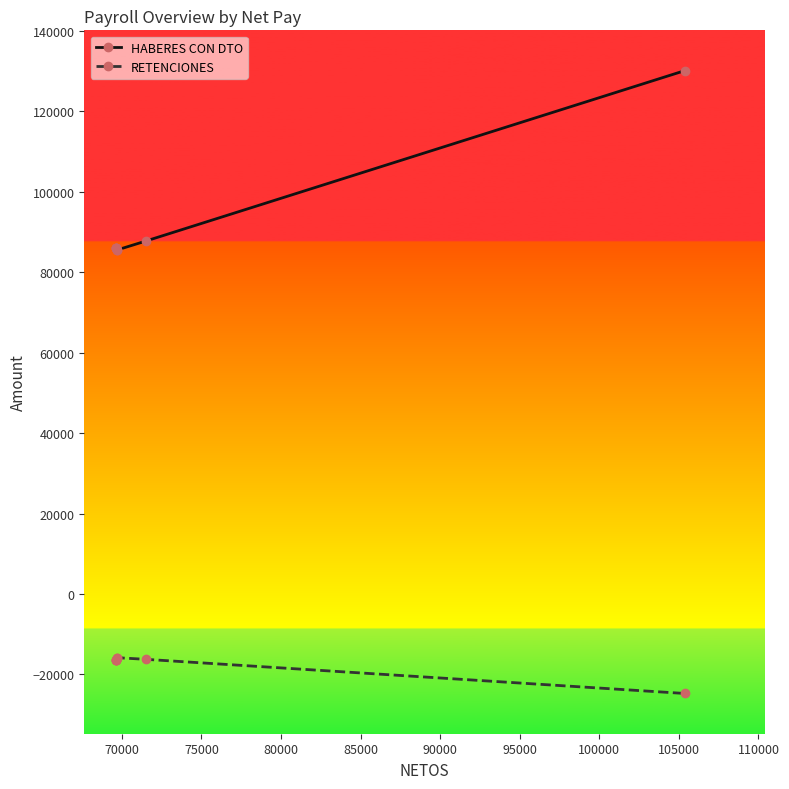

What is the maximum value shown in the chart?

130103.6